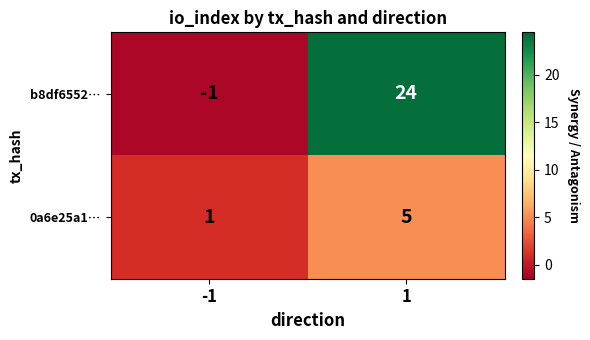

Rank the series by their maximum value, from lowest to highest.

0a6e25a1…, b8df6552…